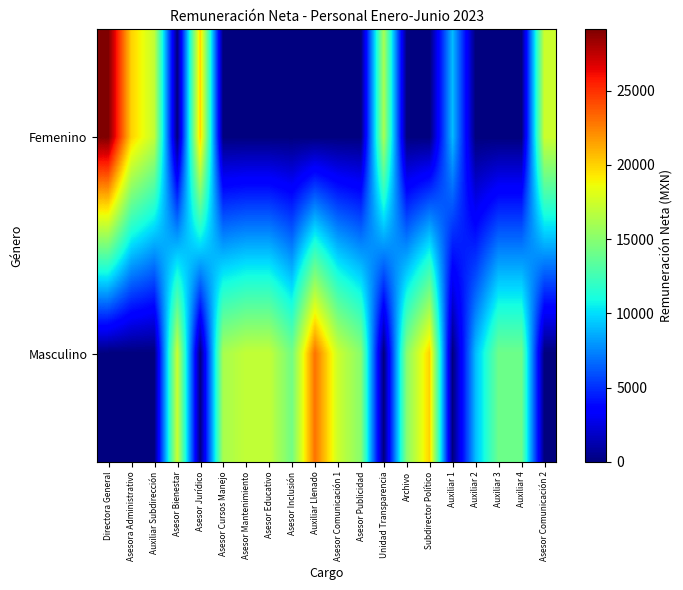

At how many categories does at least one series exceed 21686?

2